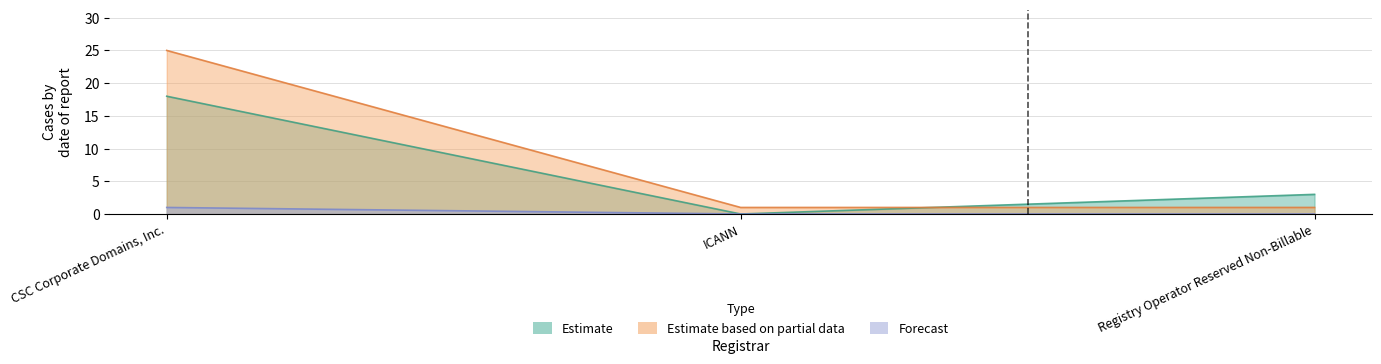

Reading right to left, what are all the values shown in this chart?

total-nameservers: Registry Operator Reserved Non-Billable=3	ICANN=0	CSC Corporate Domains, Inc.=18
total-domains: Registry Operator Reserved Non-Billable=1	ICANN=1	CSC Corporate Domains, Inc.=25
net-adds-1-yr: Registry Operator Reserved Non-Billable=0	ICANN=0	CSC Corporate Domains, Inc.=1